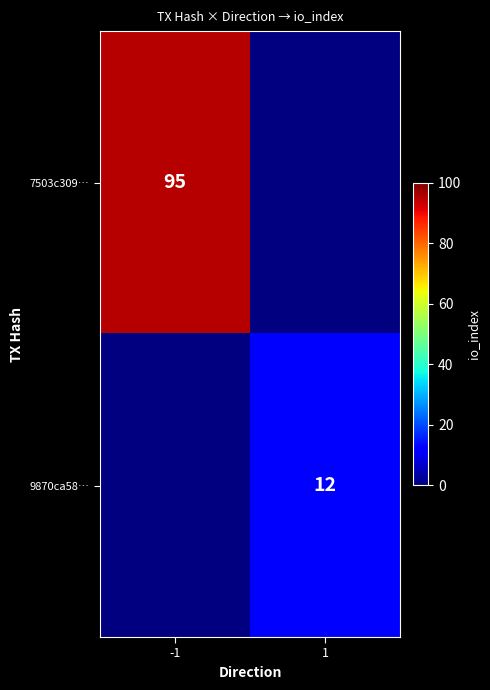

The 9870ca58… series shows 12 at 1. True or false?

True